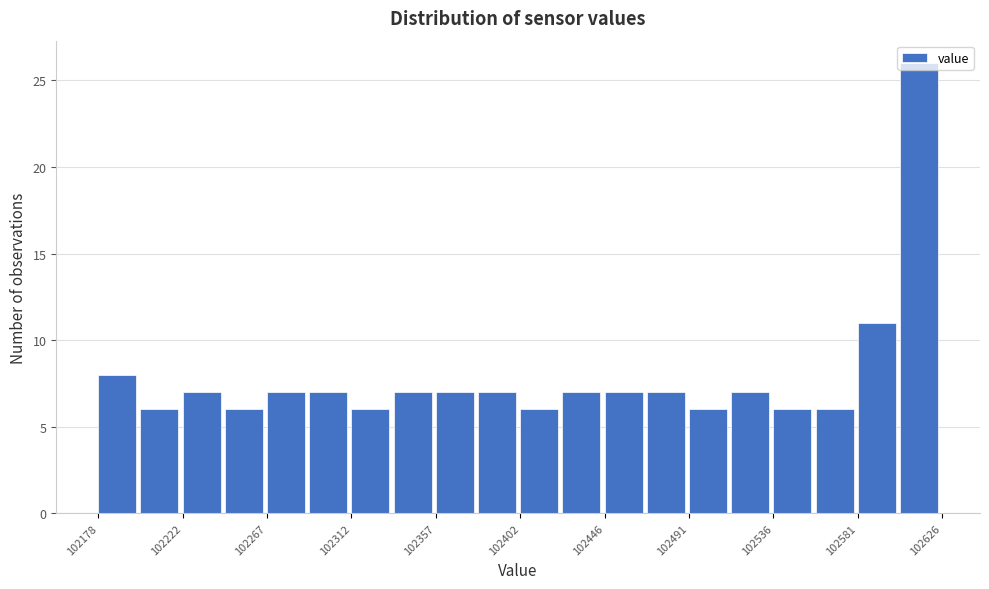

Reading left to right, list every bar in this chart as the range it spans on the x-axis followed by its height. Neither the bar edges nor the heights are printed on the chart, so give them approximately, as read against the axes.

102180 to 102200: 8
102200 to 102225: 6
102225 to 102245: 7
102245 to 102270: 6
102270 to 102290: 7
102290 to 102310: 7
102310 to 102335: 6
102335 to 102355: 7
102355 to 102380: 7
102380 to 102400: 7
102400 to 102425: 6
102425 to 102445: 7
102445 to 102470: 7
102470 to 102490: 7
102490 to 102515: 6
102515 to 102535: 7
102535 to 102560: 6
102560 to 102580: 6
102580 to 102605: 11
102605 to 102625: 26